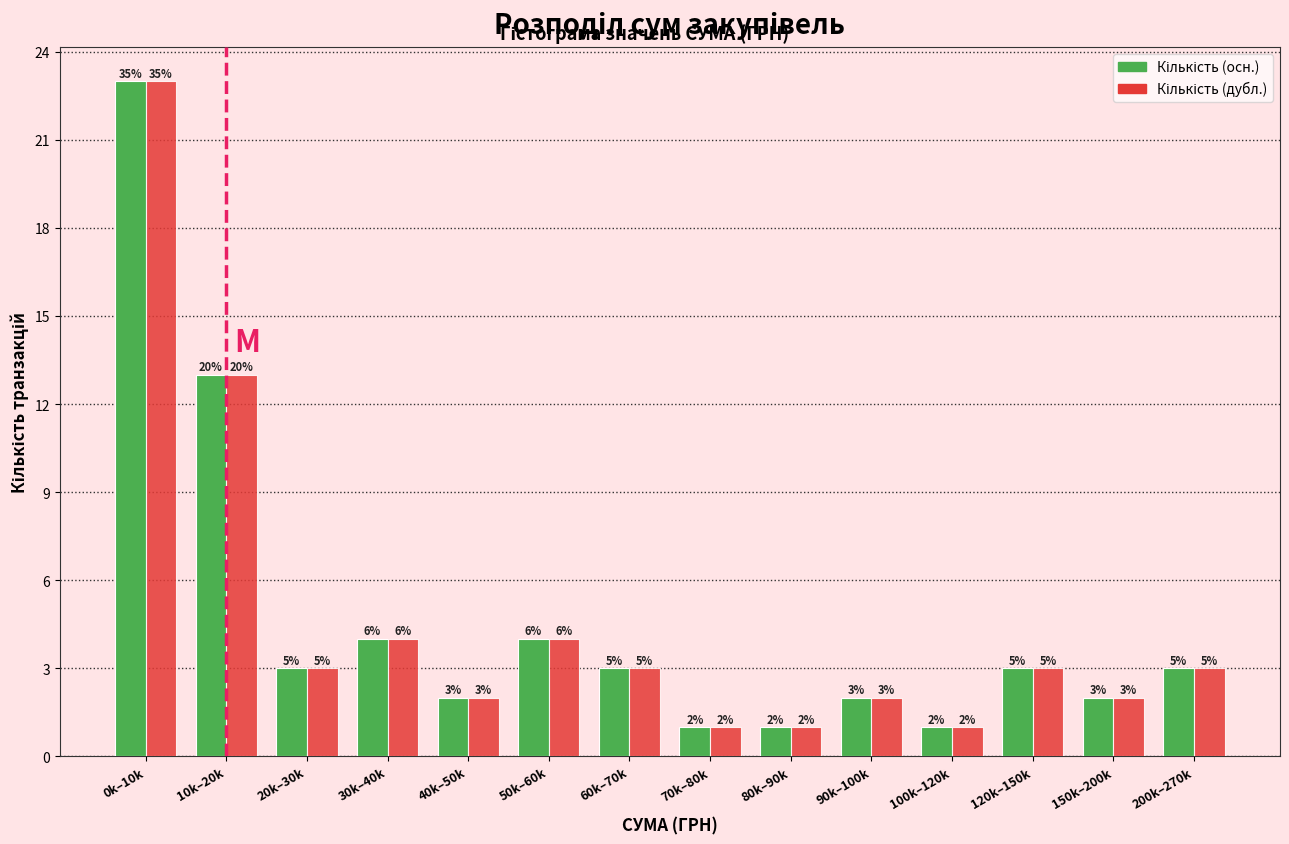

How many groups of bars are there?

14